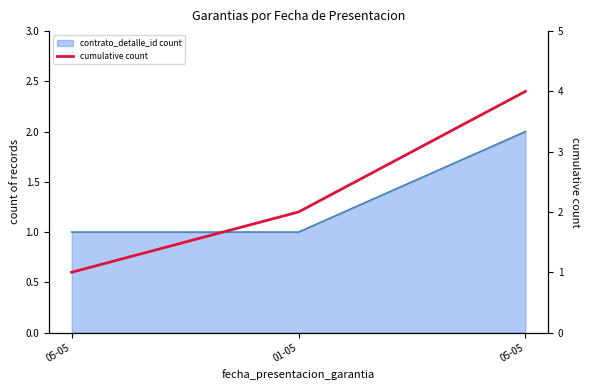

Between 05-05 and 01-05, which is larger?

01-05